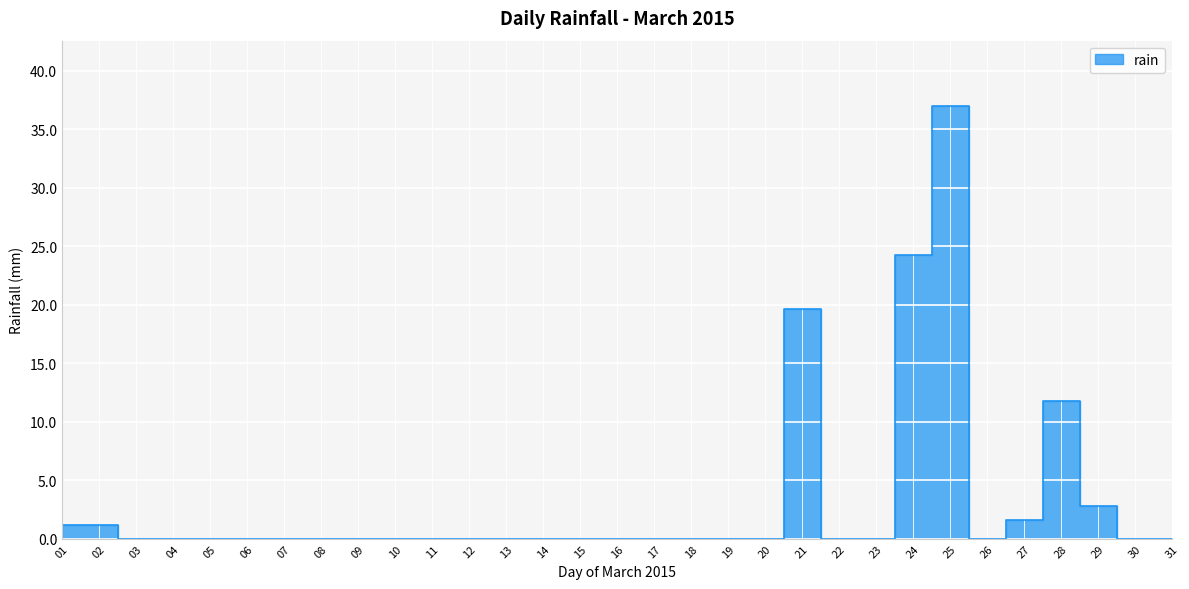

Reading left to right, extract all data points from this chart.

1.2	1.2	0.0	0.0	0.0	0.0	0.0	0.0	0.0	0.0	0.0	0.0	0.0	0.0	0.0	0.0	0.0	0.0	0.0	0.0	19.6	0.0	0.0	24.2	37.0	0.0	1.6	11.8	2.8	0.0	0.0